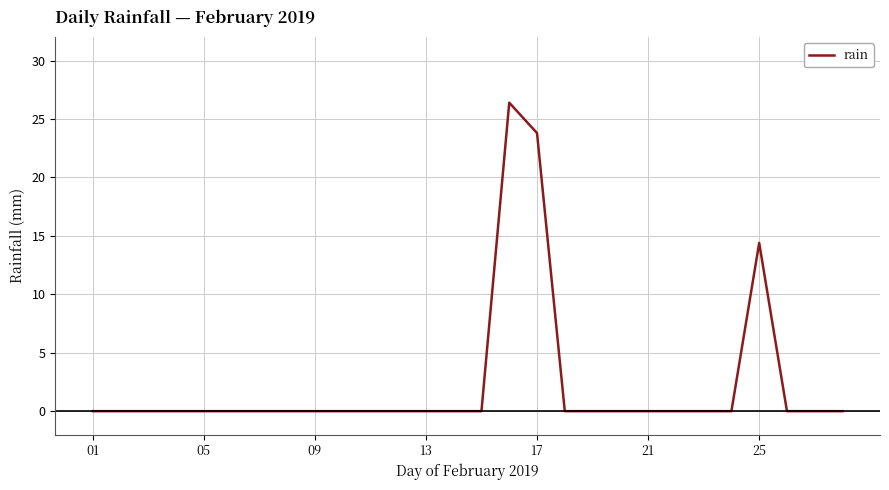

What is the difference between the maximum and second lowest values?

26.4